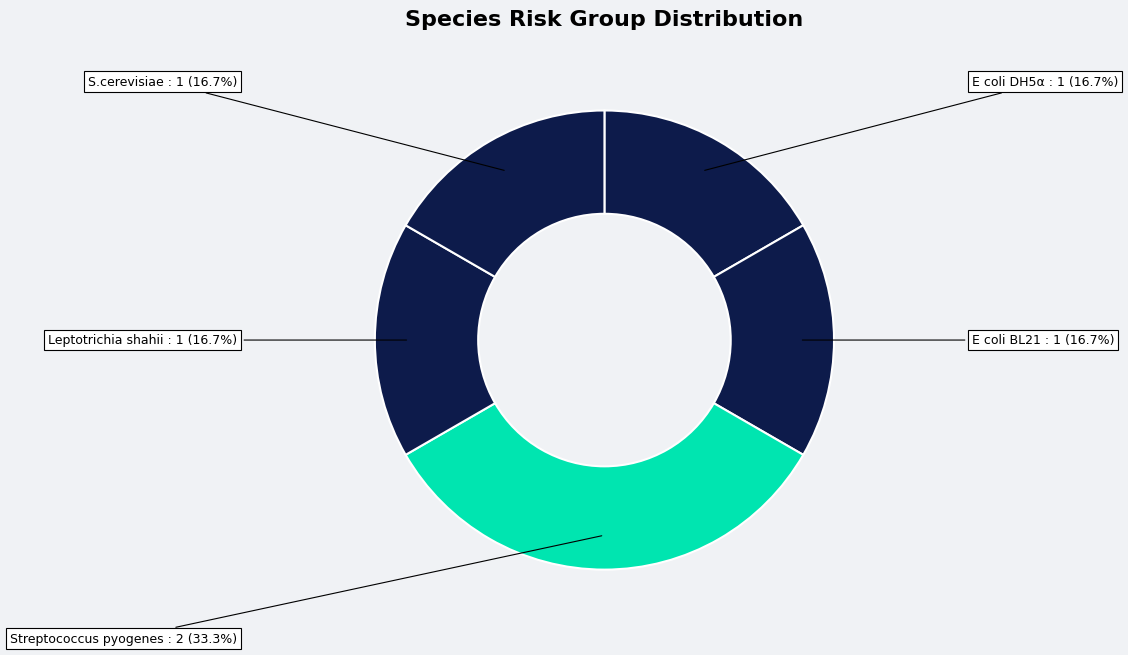

To the nearest percent, what is the difference between the largest and smallest slice percentages?

17%